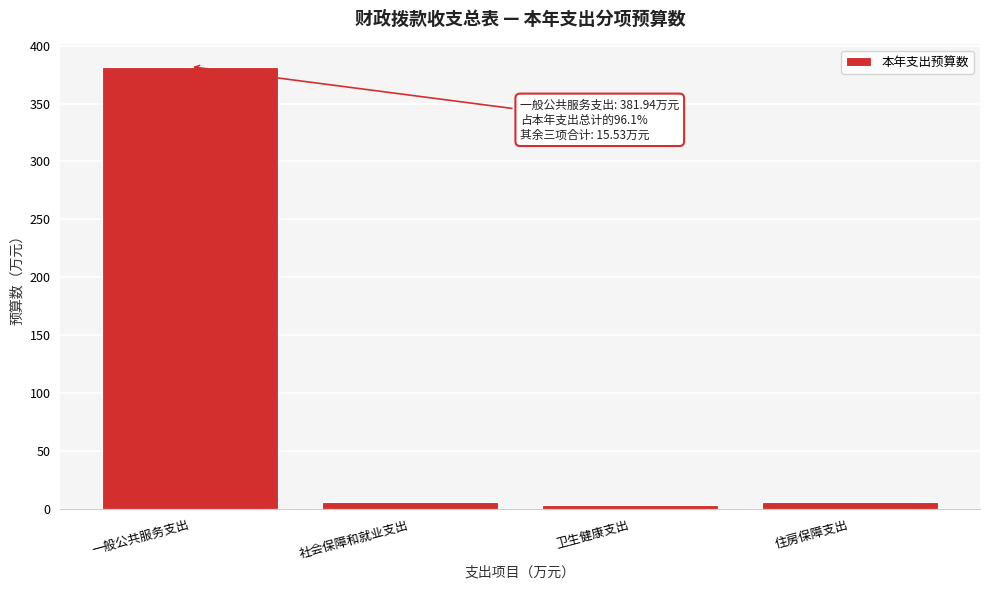

Which has a higher value, 一般公共服务支出 or 社会保障和就业支出?

一般公共服务支出